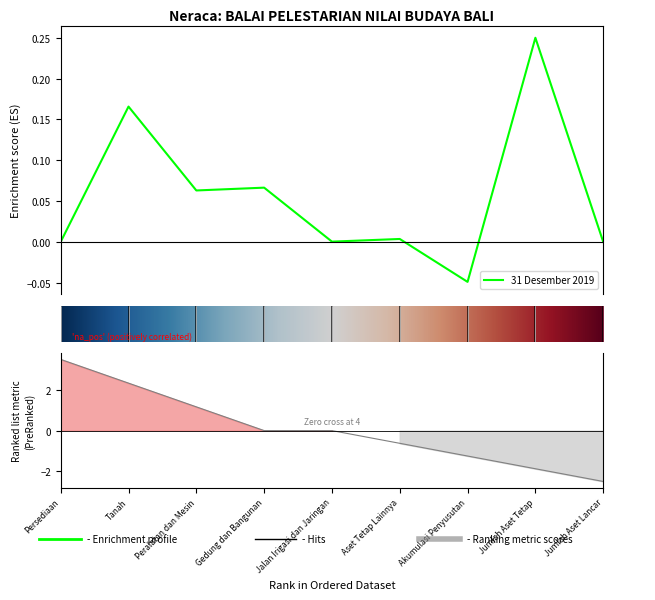

The chart shows a value of 0.0 at Peralatan dan Mesin. True or false?

False